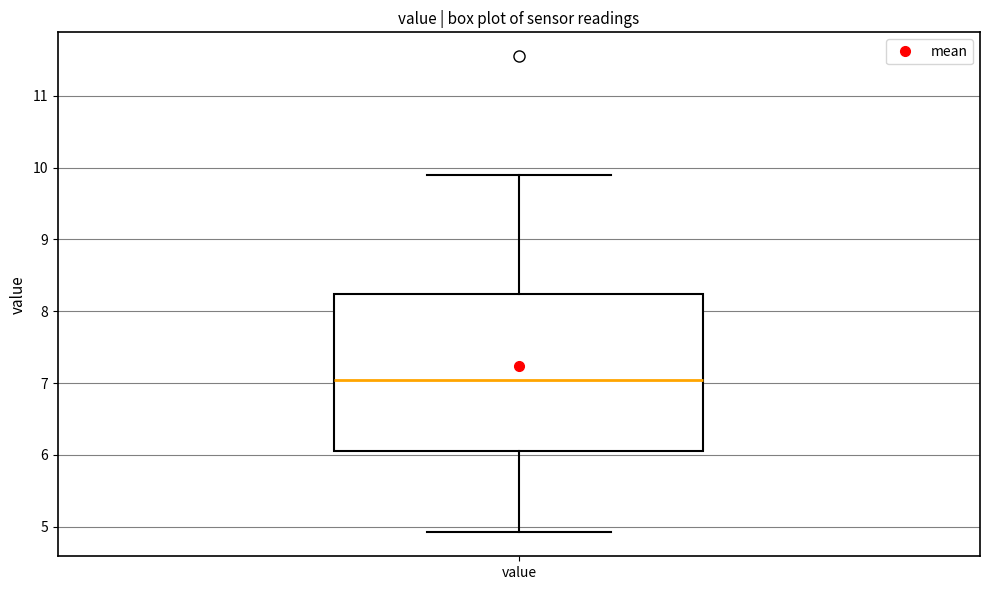

Transcribe this box plot: give where the median line is, the range the box spans, and where the two whiskers end, as read against the y-axis. The values are not printed on the chart, so give them approximately, as read against the axis.

median 7.0, box 6.0 to 8.2, whiskers 4.9 to 9.9